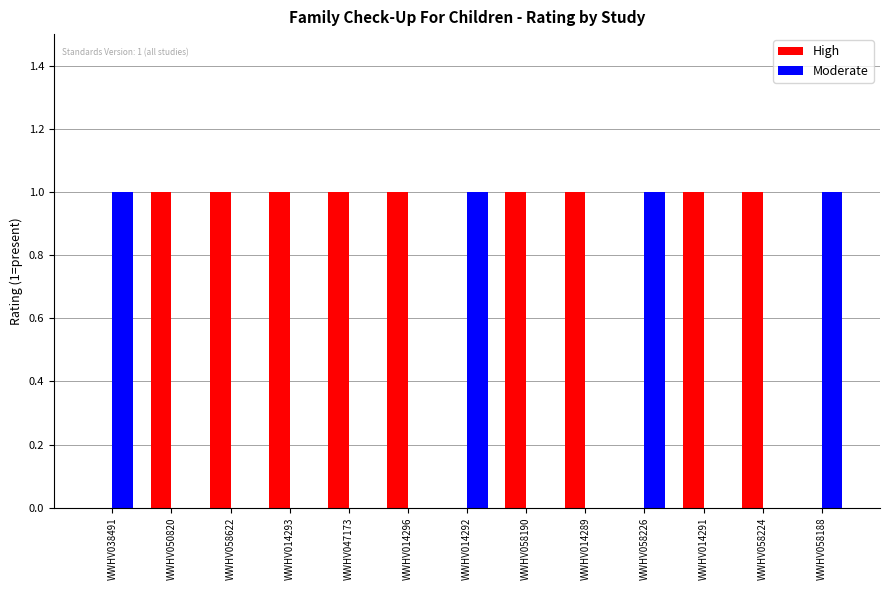

Is it true that High equals 1 at WWHV014291?

True